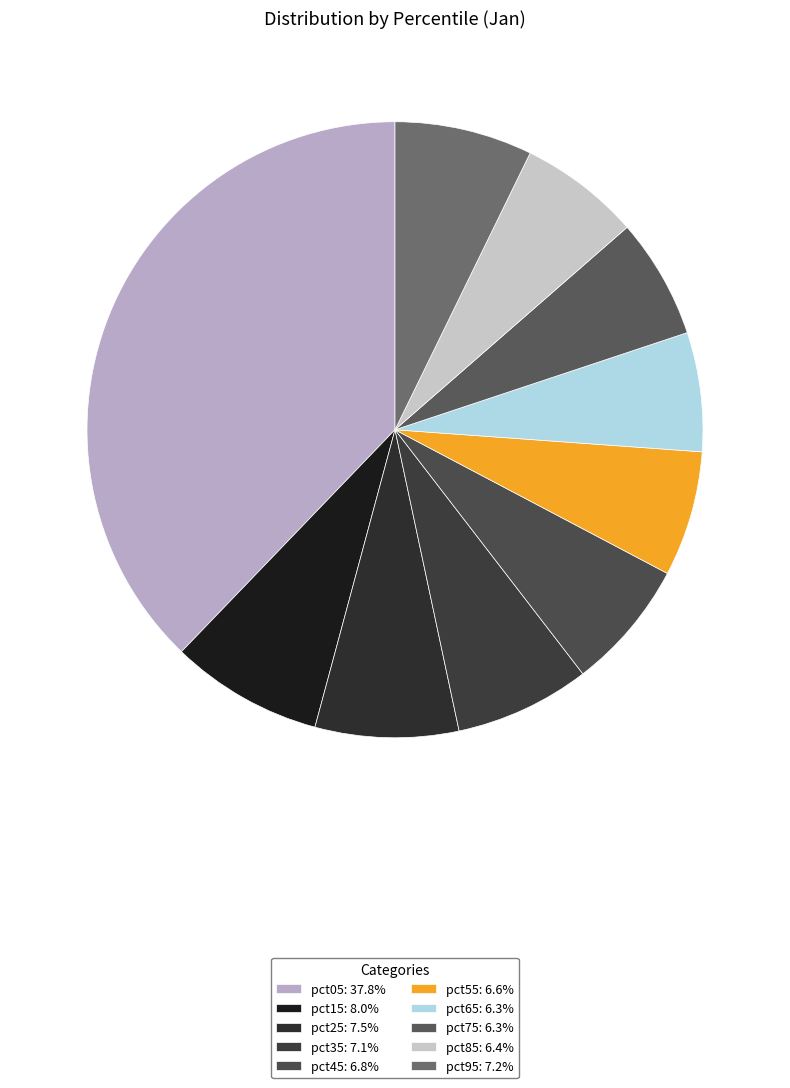

Which slice is the smallest?

pct65